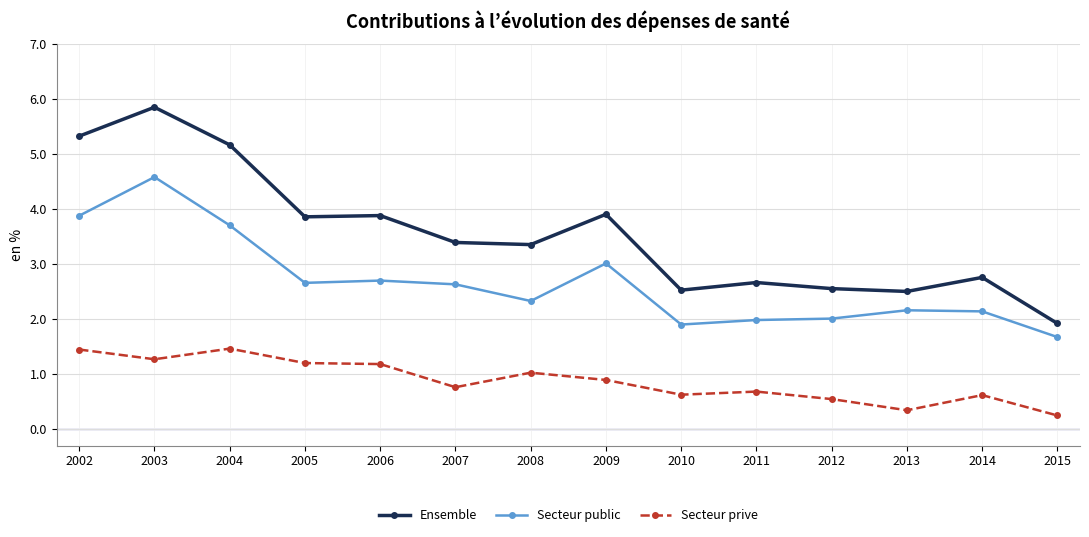

At which label does Ensemble first exceed 3?

2002